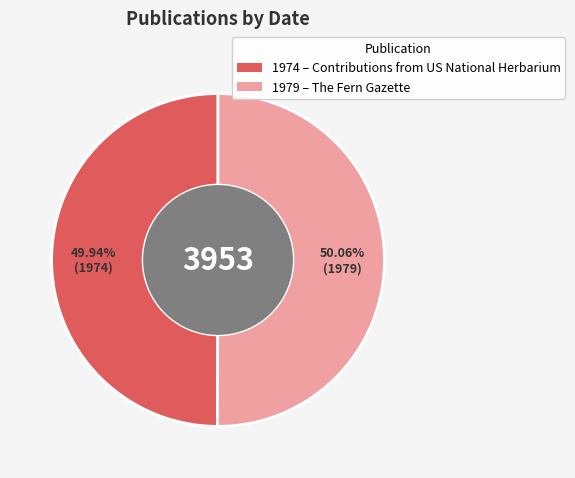

Count the number of slices in the pie.

2